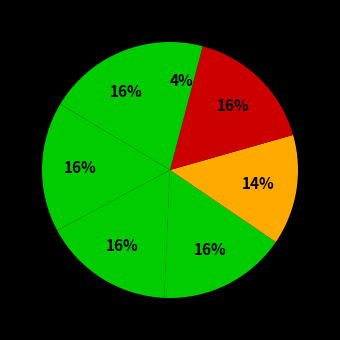

How many slices are in this pie chart?

7